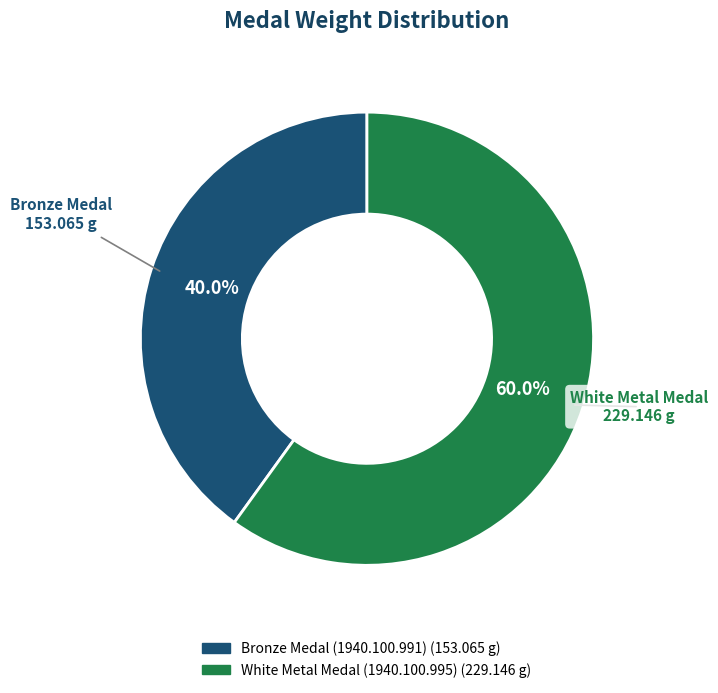

To the nearest percent, what is the difference between the Bronze Medal (1940.100.991) and White Metal Medal (1940.100.995) slice percentages?

20%